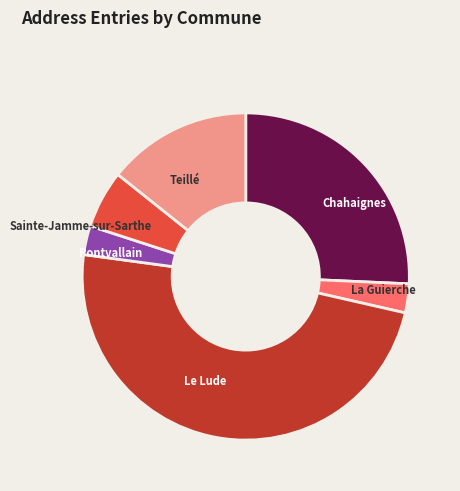

Approximately how many times larger is the value at Chahaignes compared to Pontvallain?

9.0